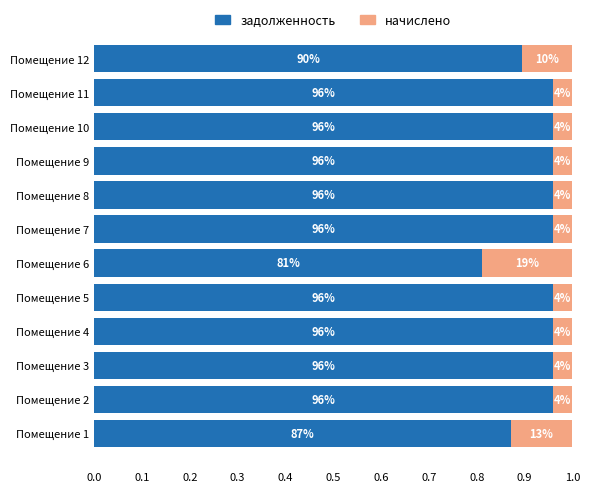

What are all the series names shown in the legend?

задолженность, начислено